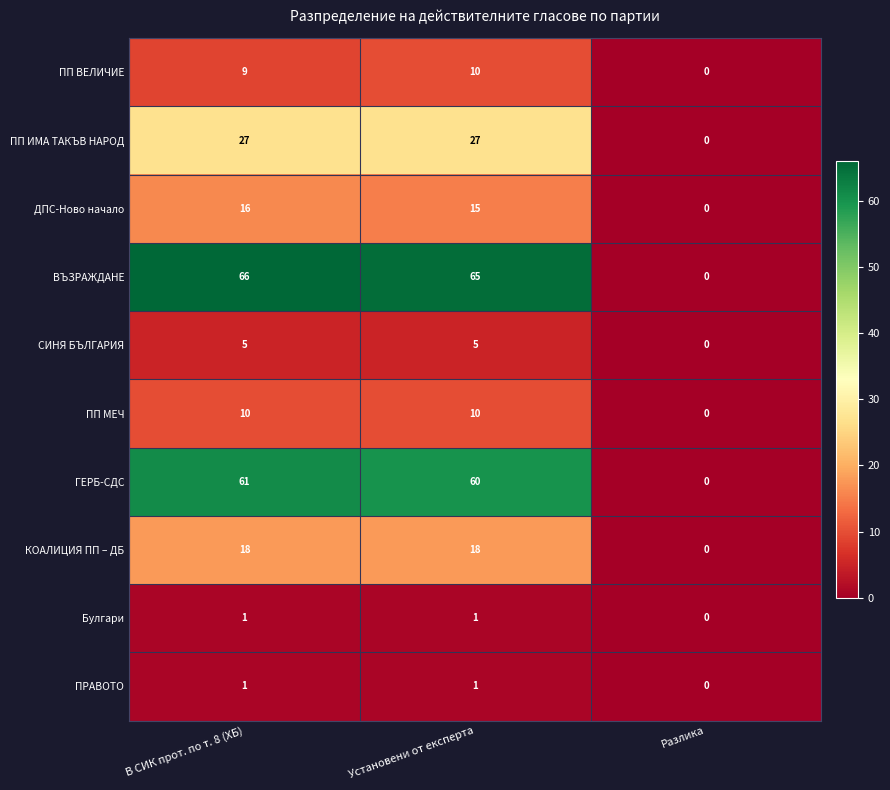

Which series has the widest spread of values?

ВЪЗРАЖДАНЕ